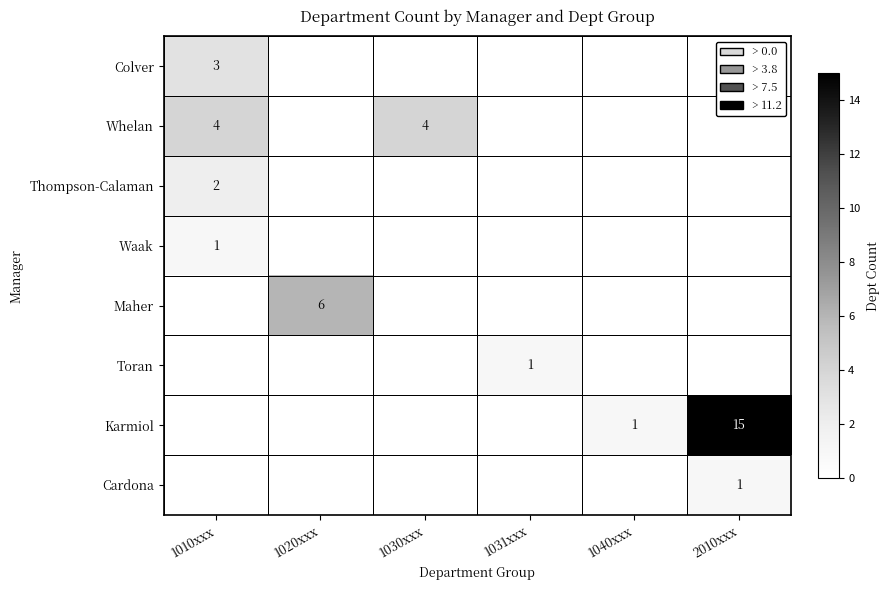

True or false: Toran has a value of 0 at 1031xxx.

False